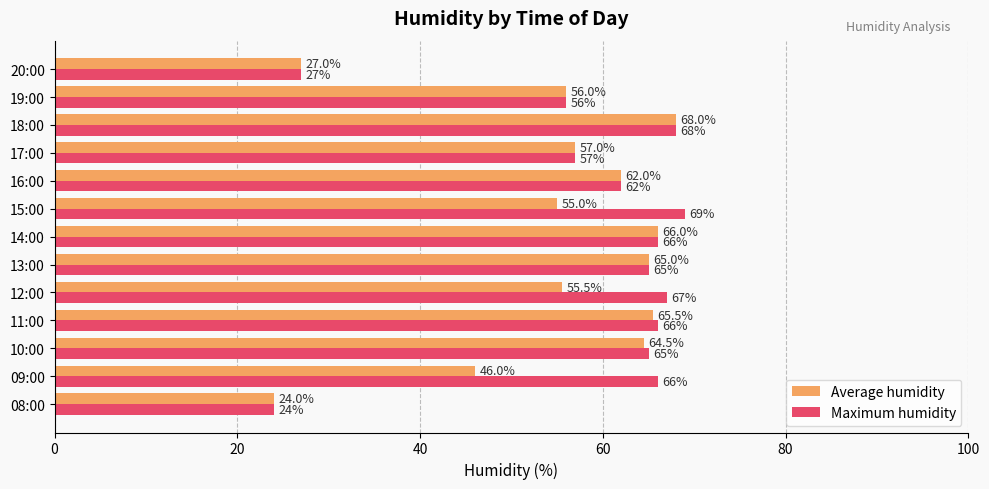

Read the Average humidity value at 19:00.

56.0